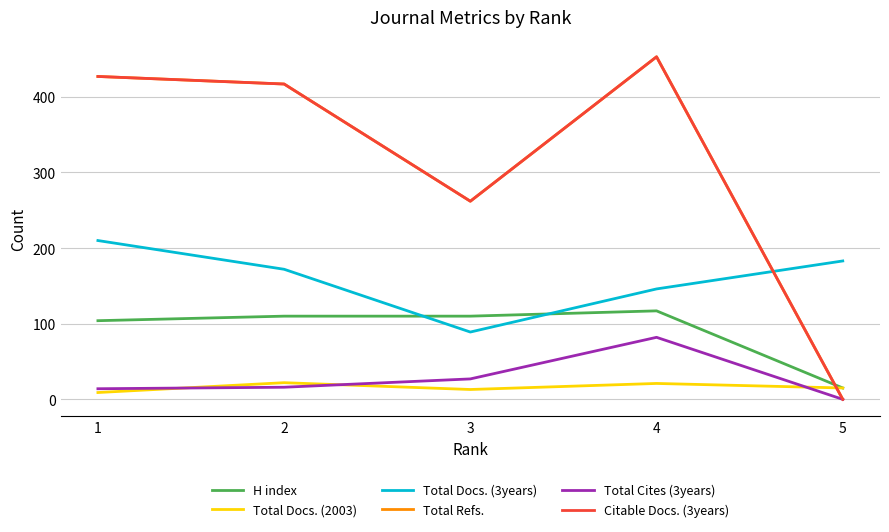

Reading left to right, what are all the values shown in this chart?

H index: 1=104	2=110	3=110	4=117	5=15
Total Docs. (2003): 1=9	2=22	3=13	4=21	5=15
Total Docs. (3years): 1=210	2=172	3=89	4=146	5=183
Total Refs.: 1=427	2=417	3=262	4=453	5=0
Total Cites (3years): 1=14	2=16	3=27	4=82	5=0
Citable Docs. (3years): 1=427	2=417	3=262	4=453	5=0